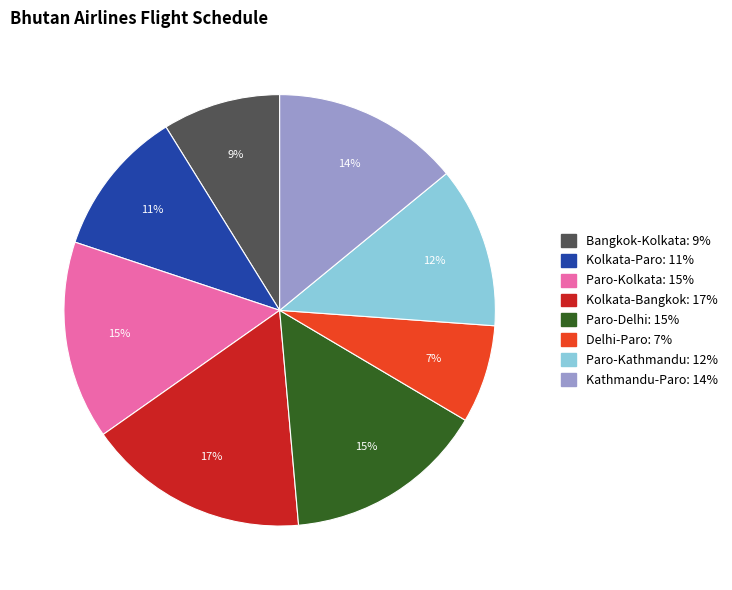

Does Kathmandu-Paro represent more than half of the total?

No